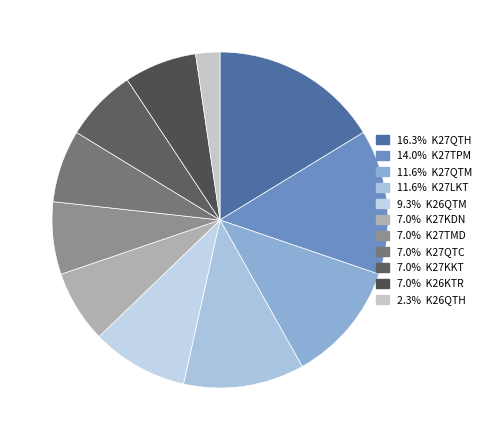

Count the number of slices in the pie.

11